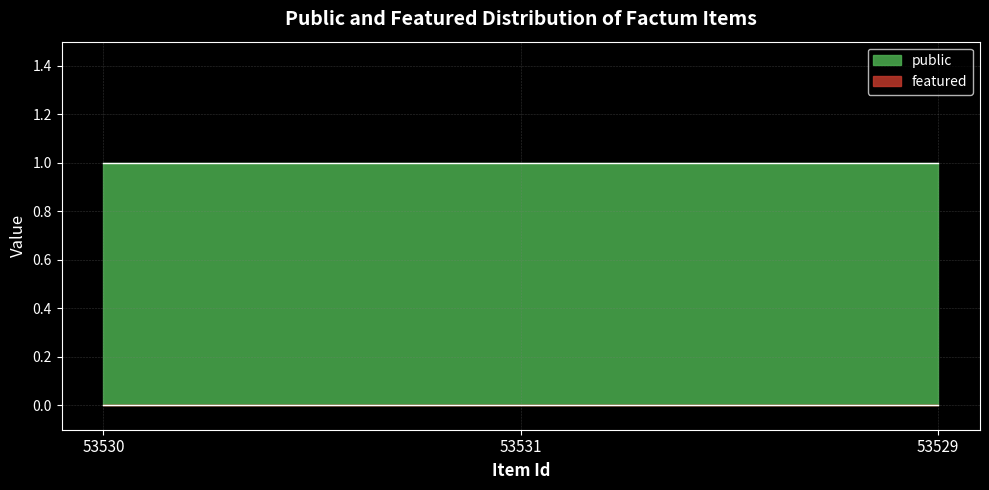

What is the value of the public point at the 3rd from the left?

1